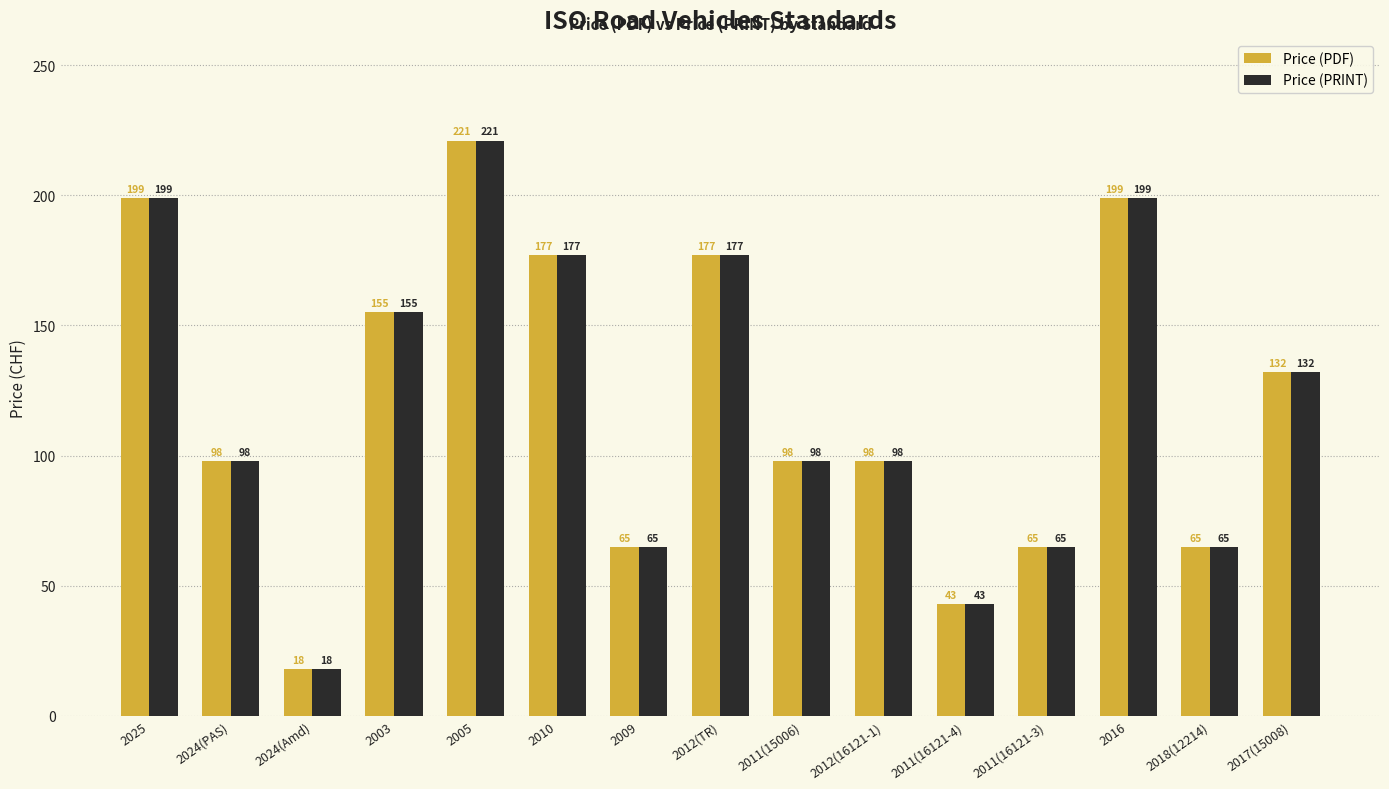

At how many categories does at least one series exceed 79?

10